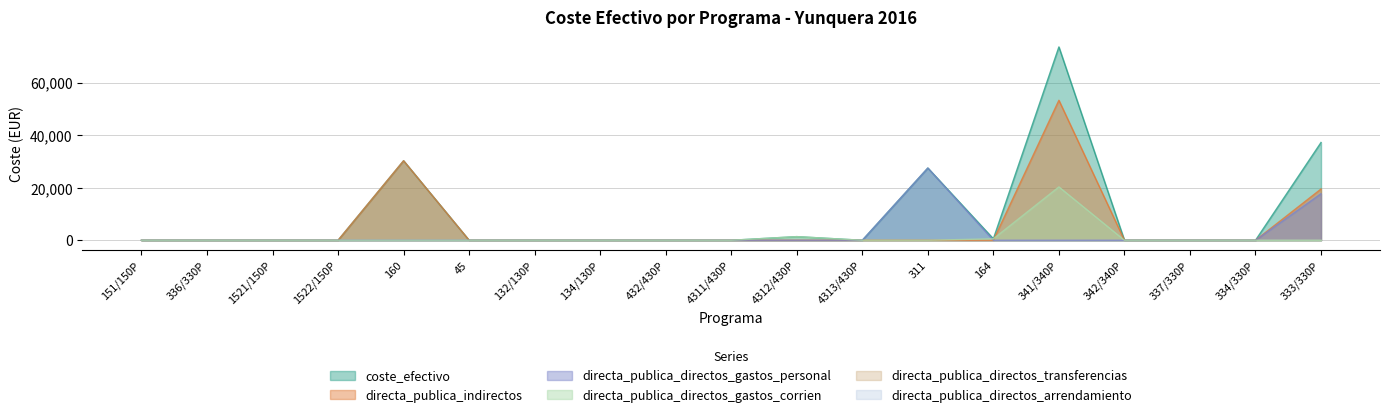

Does the chart display data point markers on the line(s)?

No